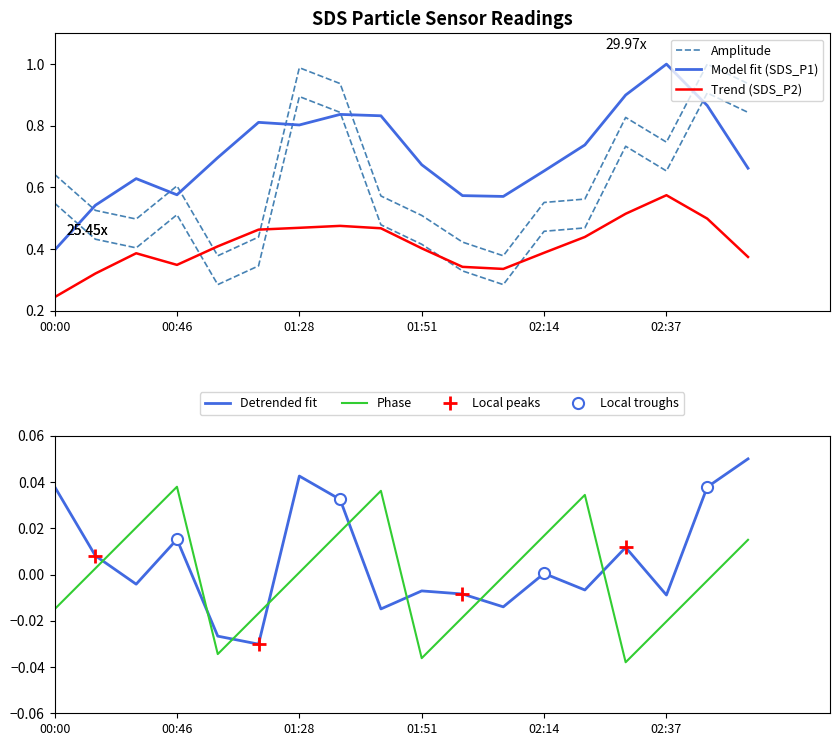

Which series ends up on top after the final intersection of Detrended fit and Phase?

Detrended fit